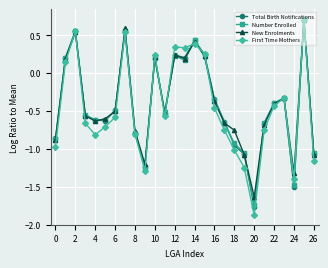

At how many categories does at least one series exceed 0?

9